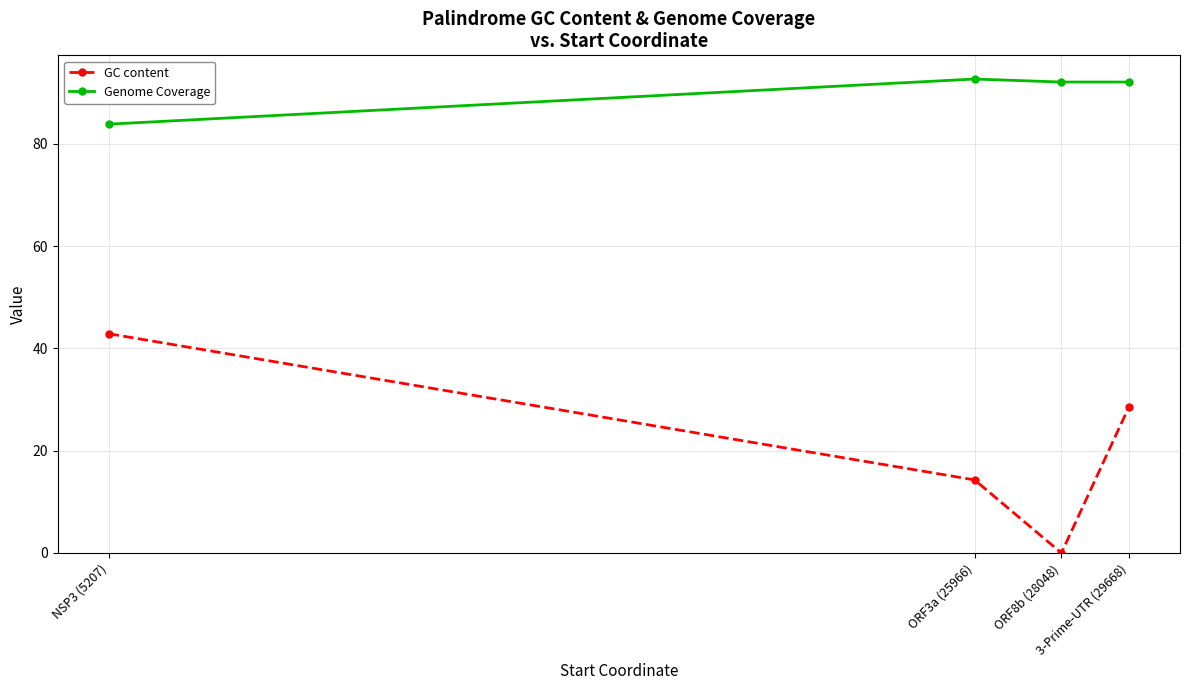

What is the difference between the maximum and minimum values in the Genome Coverage series?

8.8